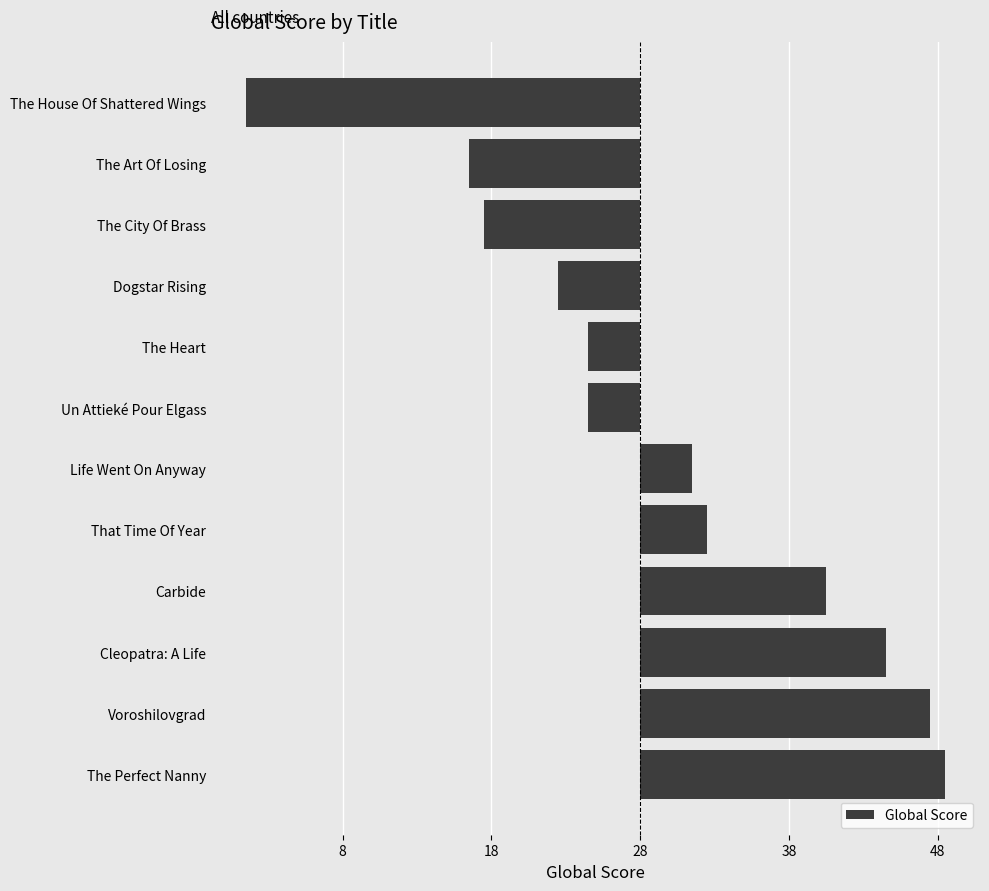

Which category has the lowest value across all series?

The House Of Shattered Wings